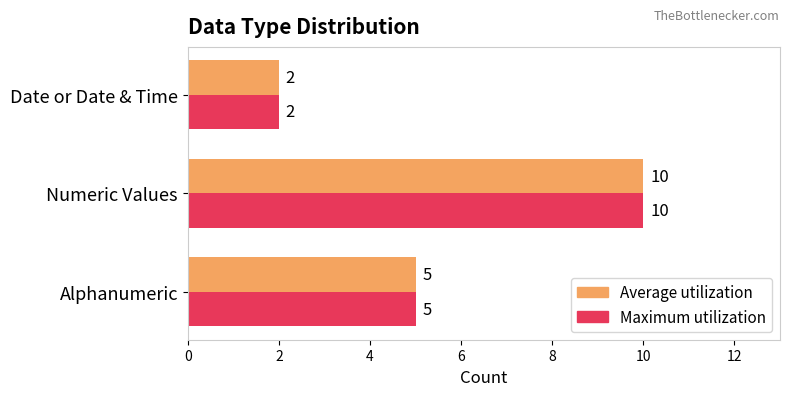

What is the difference between the maximum and minimum values in the Maximum utilization series?

8